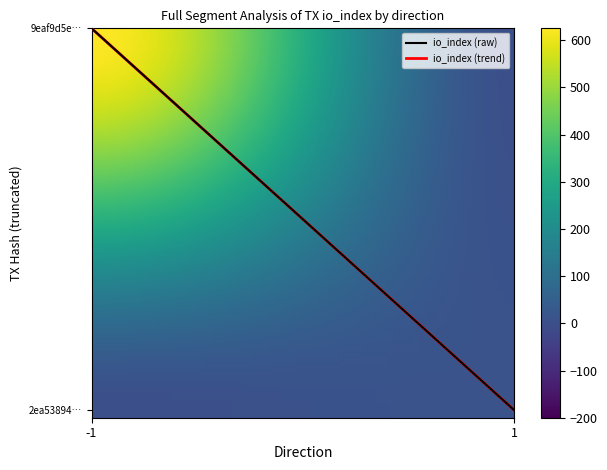

Between io_index and direction, which is larger?

io_index